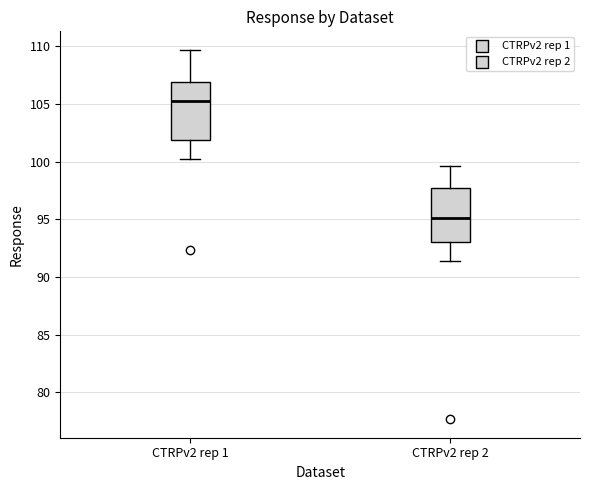

Reading left to right, read every box against the y-axis: the position of its median line, the range the box covers, and the ends of its whiskers. The values are not printed on the chart, so give them approximately, as read against the axis.

CTRPv2 rep 1: median 105.5, box 102.0 to 107.0, whiskers 100.0 to 109.5
CTRPv2 rep 2: median 95.0, box 93.0 to 98.0, whiskers 91.5 to 99.5